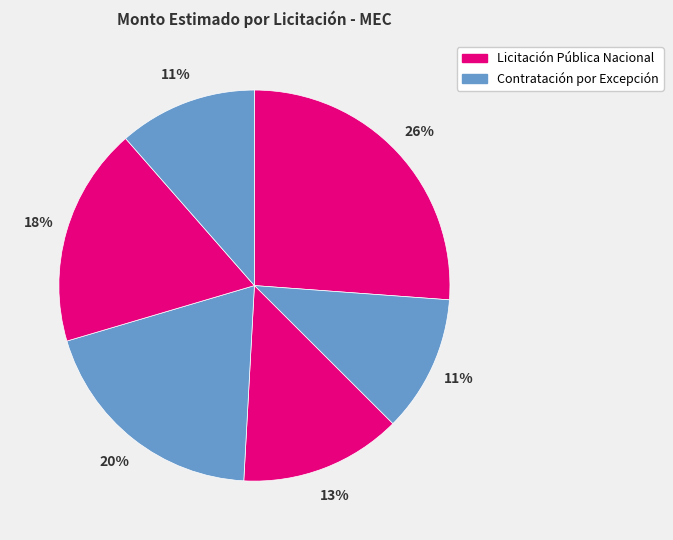

Does any single category account for the majority?

No